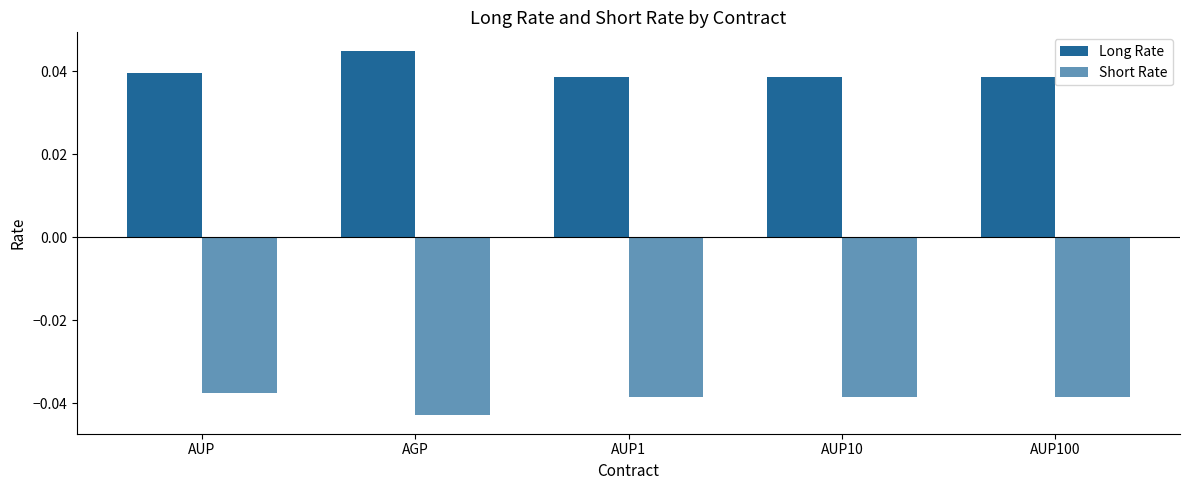

How many series are shown in this chart?

2